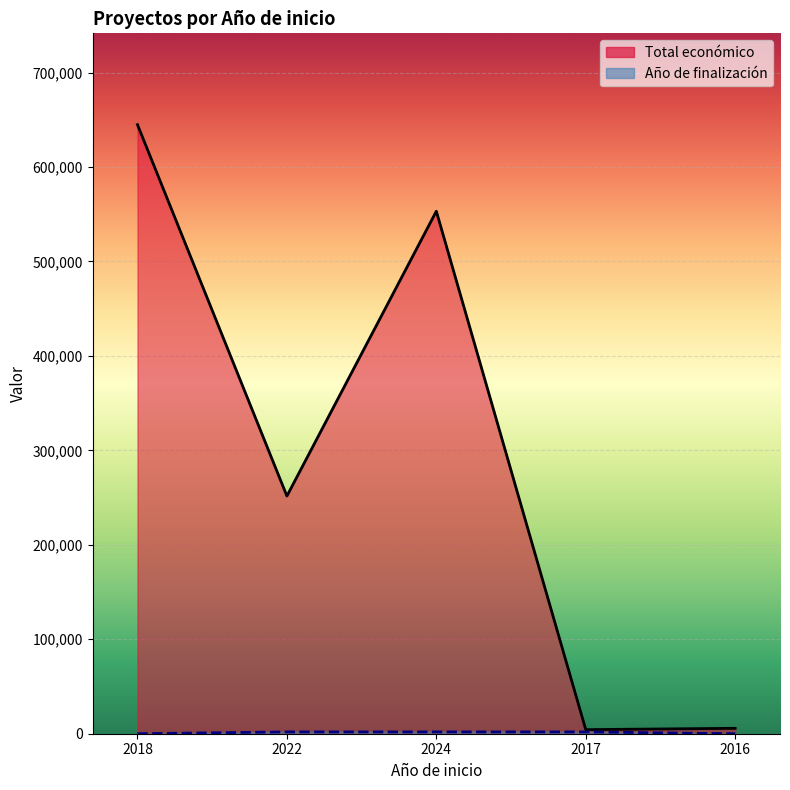

How many categories are shown in the chart?

5